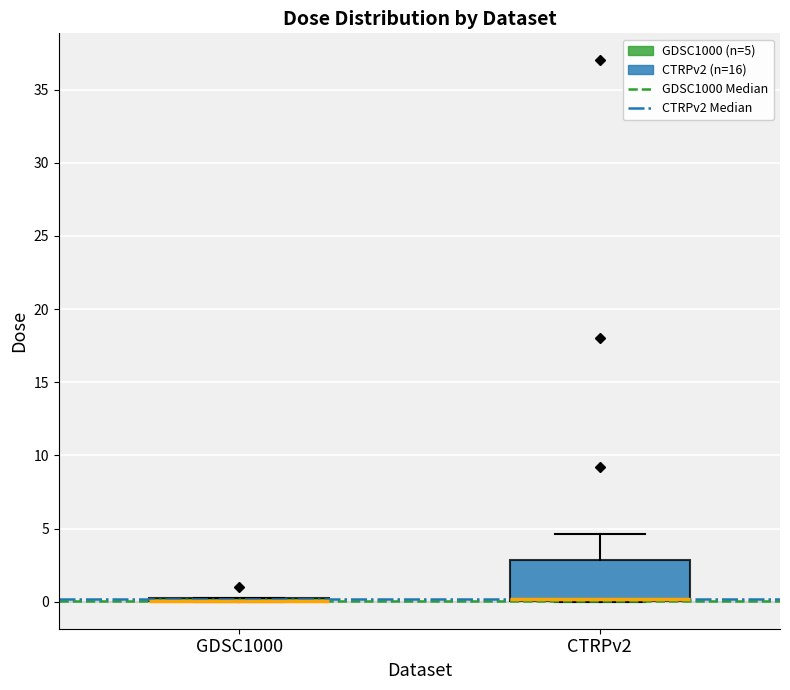

Reading left to right, transcribe this box plot: for each box, give where its median line is, the range the box spans, and where its two whiskers end, as read against the y-axis. The values are not printed on the chart, so give them approximately, as read against the axis.

GDSC1000: box collapsed to a line at 0.0, whiskers 0.0 to 0.5
CTRPv2: median 0.0 (just above the box's lower edge), box 0.0 to 3.0, whiskers 0.0 to 4.5